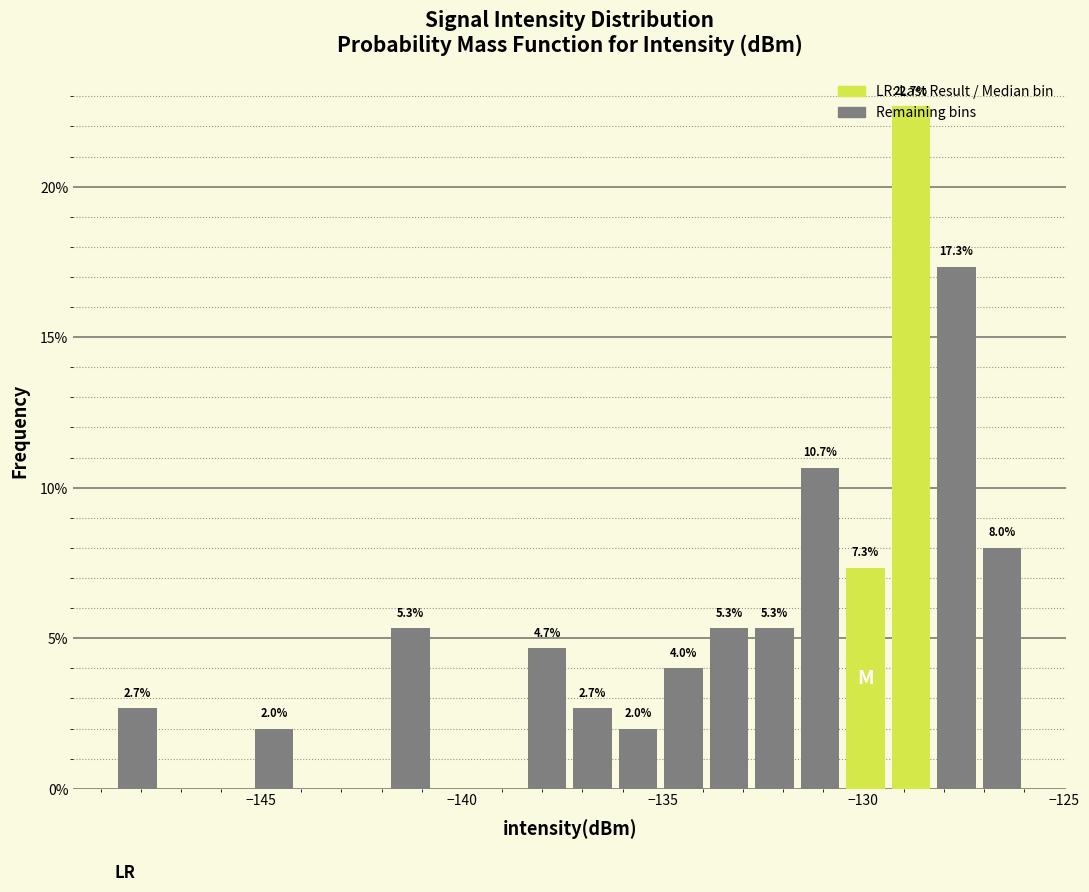

Read against the x-axis, roughly where is the centre of the tallest bar?

-129.0